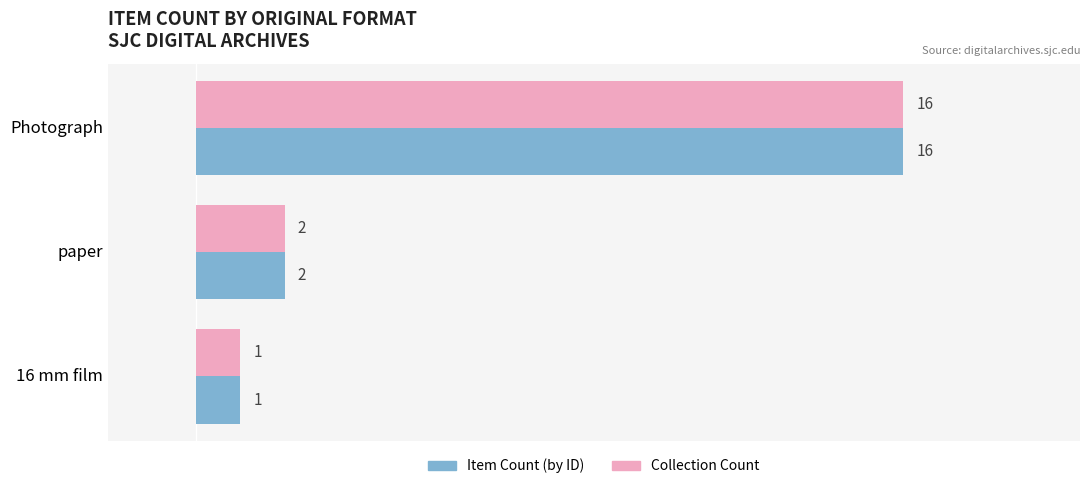

What is the total value across all series at Photograph?

32